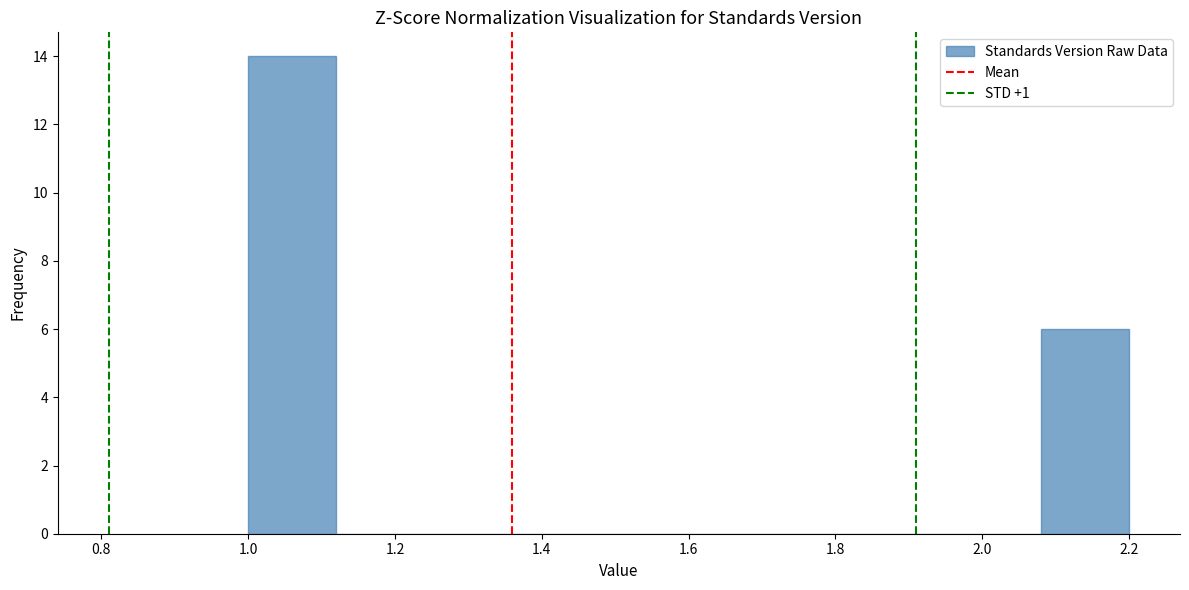

Reading left to right, list every bar in this chart as the range it spans on the x-axis followed by its height. The values are not printed on the chart, so give them approximately, as read against the axis.

1.00 to 1.12: 14
1.12 to 1.24: 0
1.24 to 1.36: 0
1.36 to 1.48: 0
1.48 to 1.60: 0
1.60 to 1.72: 0
1.72 to 1.84: 0
1.84 to 1.96: 0
1.96 to 2.08: 0
2.08 to 2.20: 6